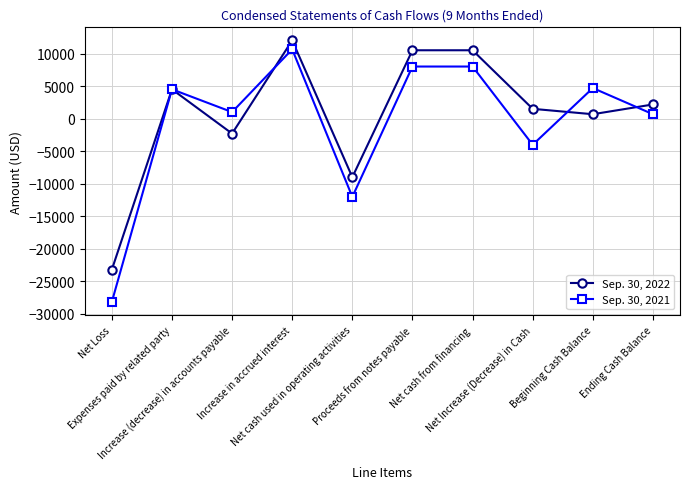

True or false: Sep. 30, 2021 has more than 1 points higher than both neighbors.

True